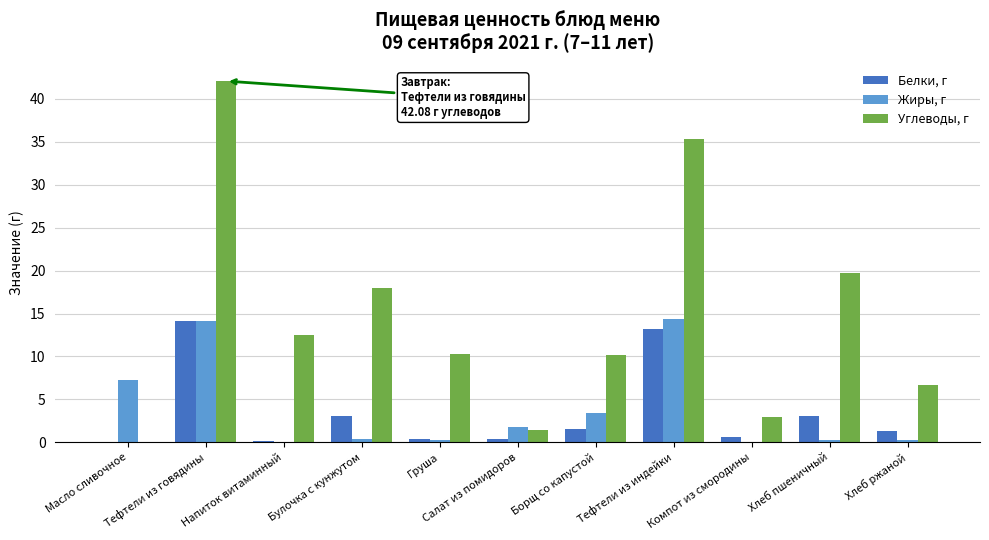

What is the sum of all Углеводы, г values?

159.1